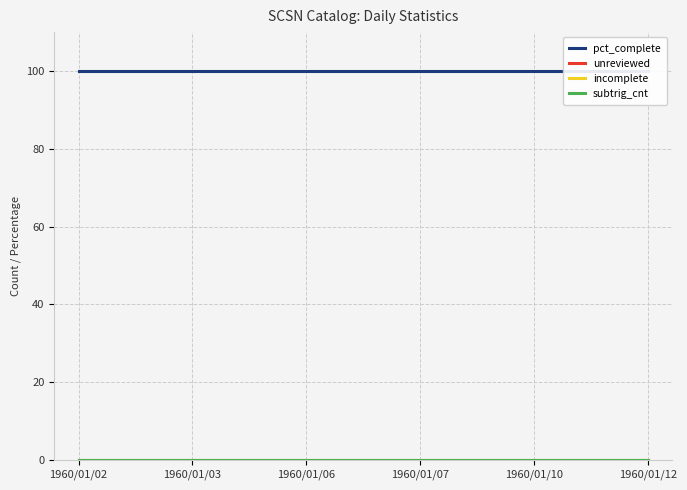

Which series has the largest total across all categories?

pct_complete